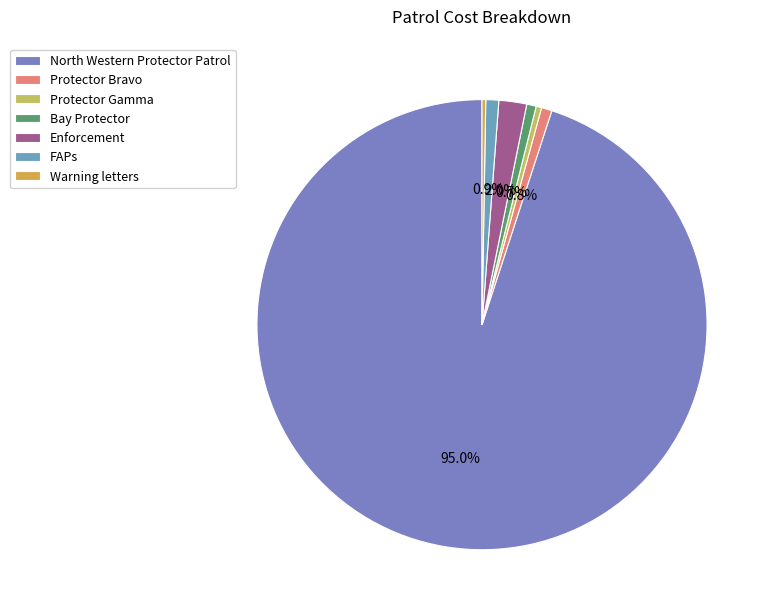

To the nearest percent, what is the difference between the Warning letters and FAPs slice percentages?

1%